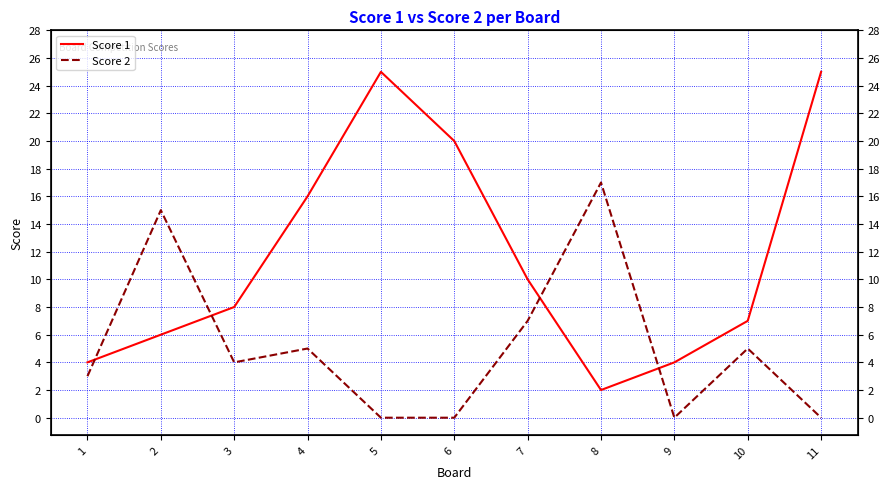

Between 4 and 6, which series saw the biggest shift?

Score 2